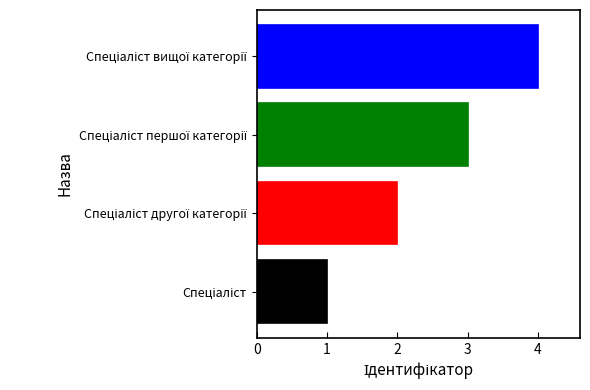

What is the greatest value displayed?

4